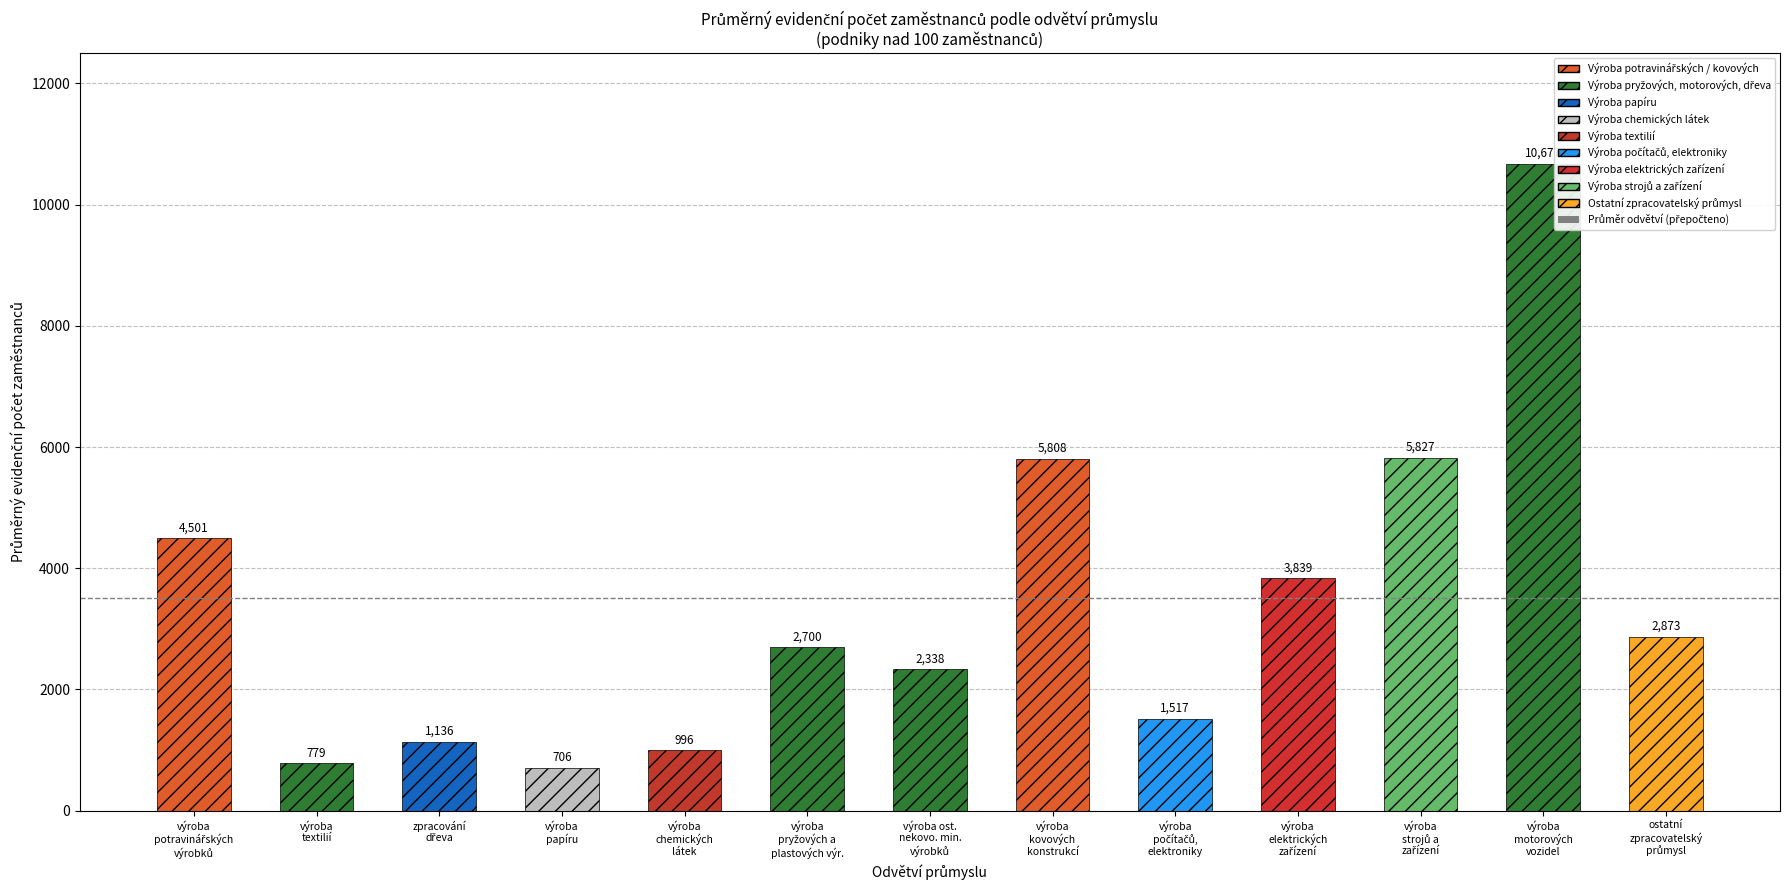

How many data points are less than 2700?

6